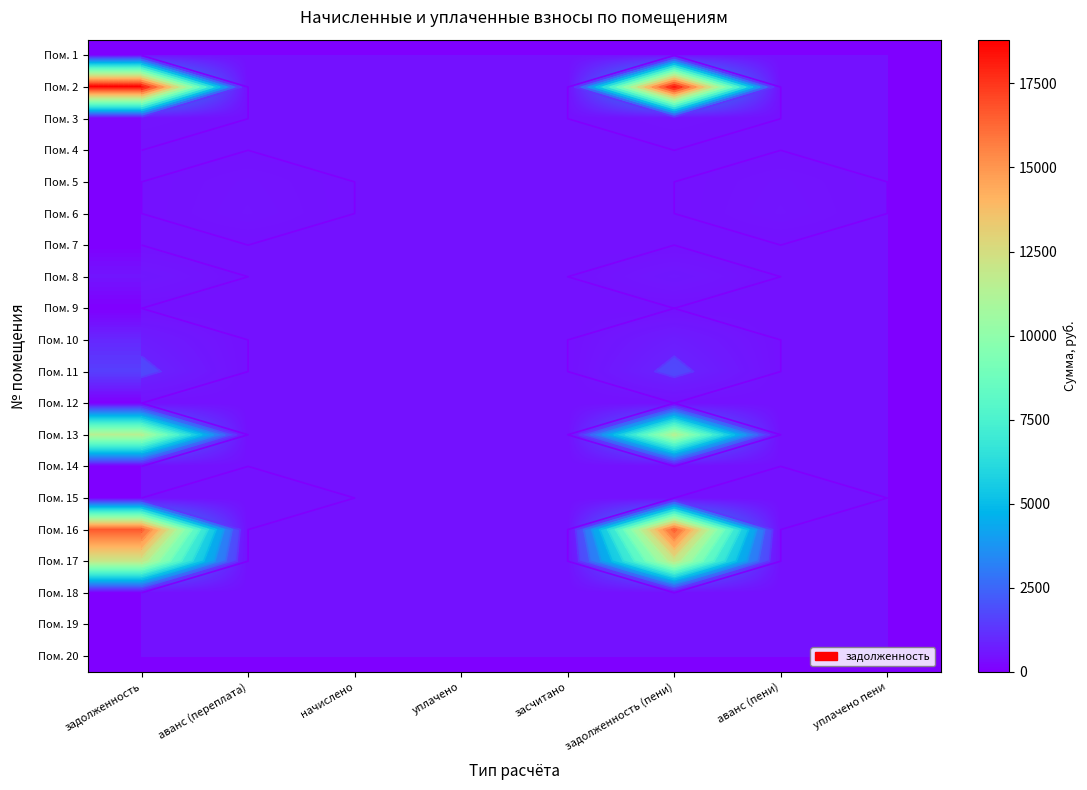

Which category has the highest value across all series?

задолженность